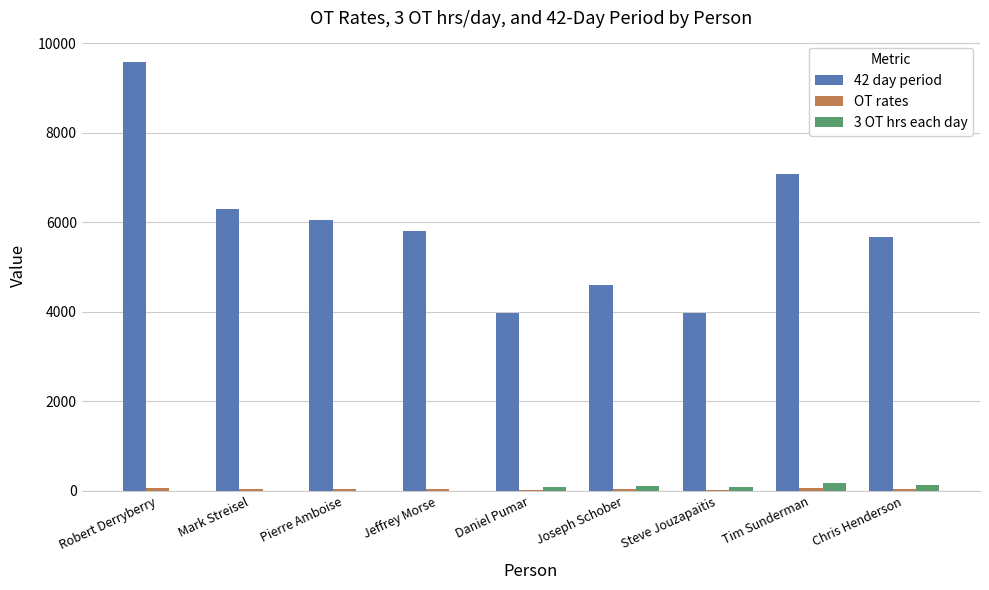

Read the 3 OT hrs each day value at Tim Sunderman.

168.8